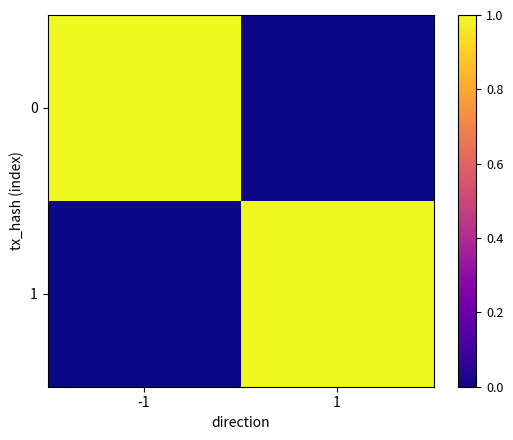

At -1, list the series in order from smallest to largest.

1, 0